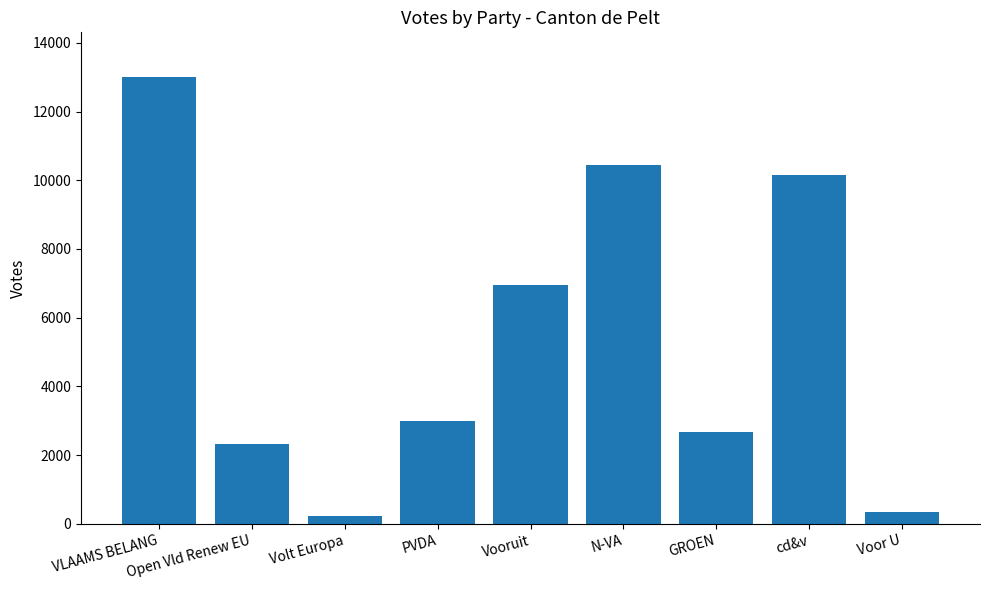

Reading left to right, list all the values displayed in this chart.

VLAAMS BELANG=13005	Open Vld Renew EU=2317	Volt Europa=224	PVDA=3000	Vooruit=6943	N-VA=10438	GROEN=2671	cd&v=10155	Voor U=359